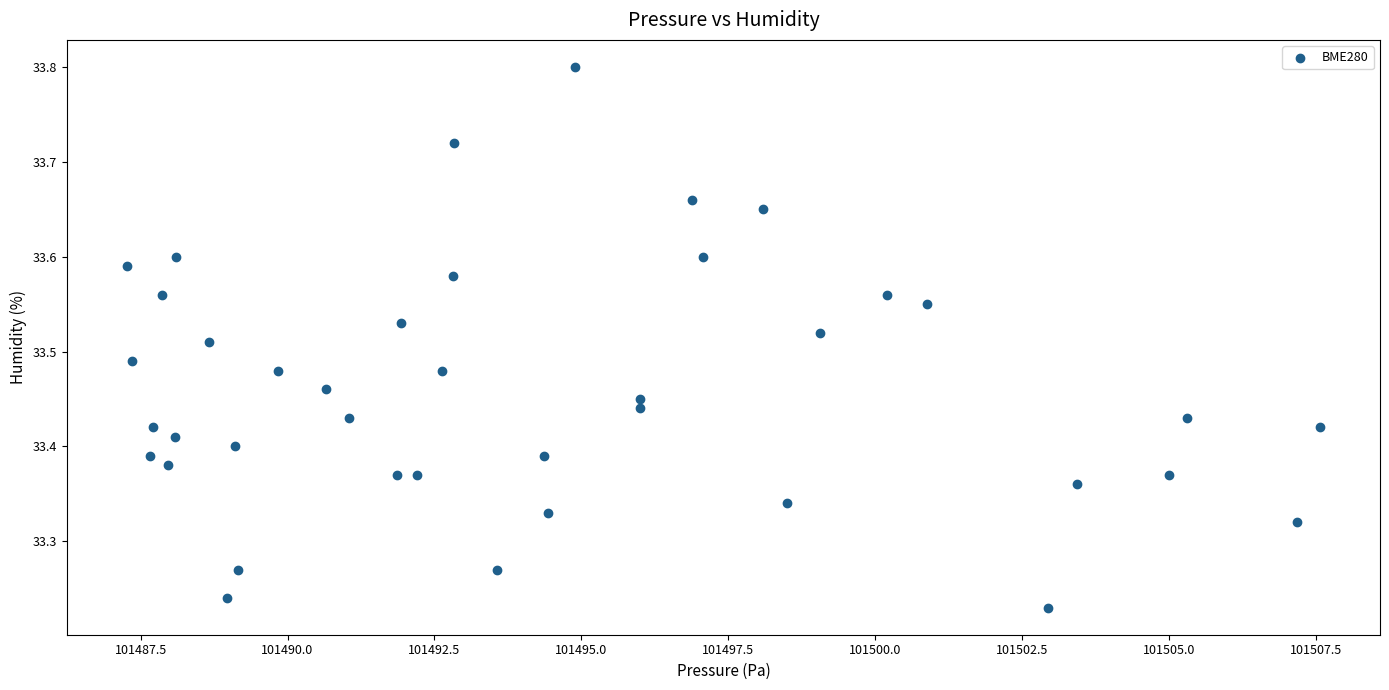

What is the range of X values (max minus min)?

20.3